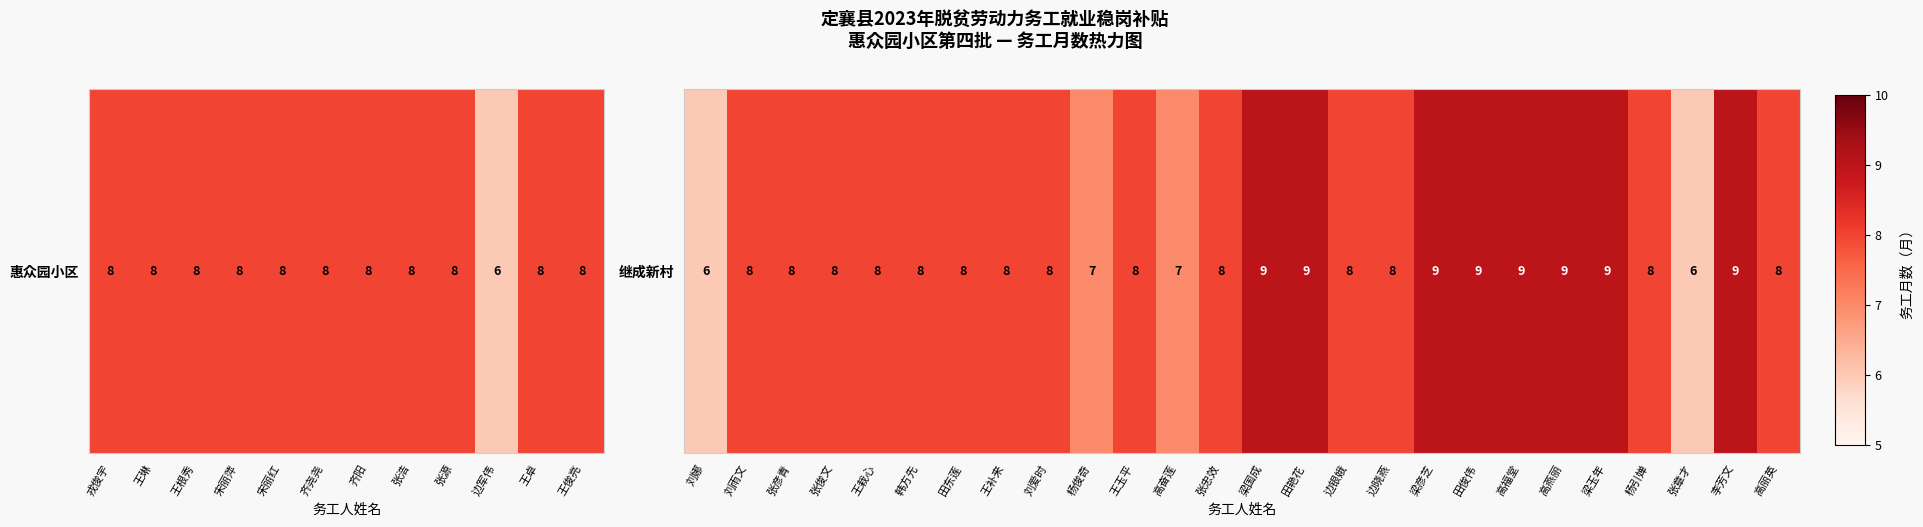

Count the number of values greater than 8.

8